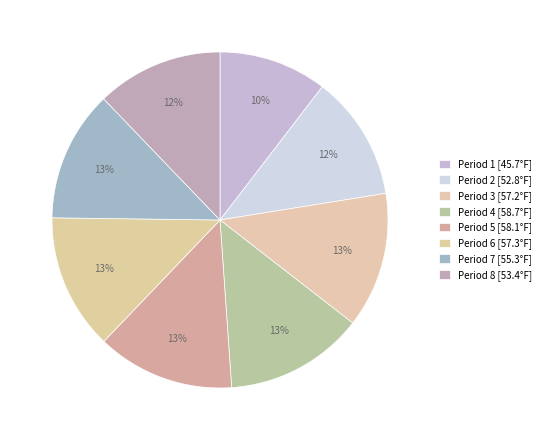

How many slices are in this pie chart?

8